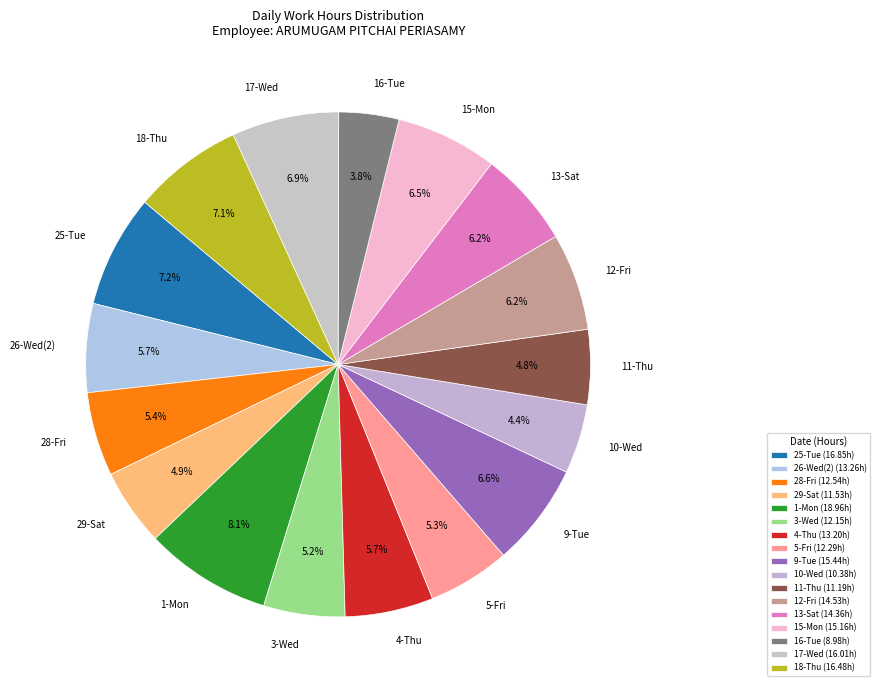

What percentage is the 10-Wed slice, to the nearest percent?

4%